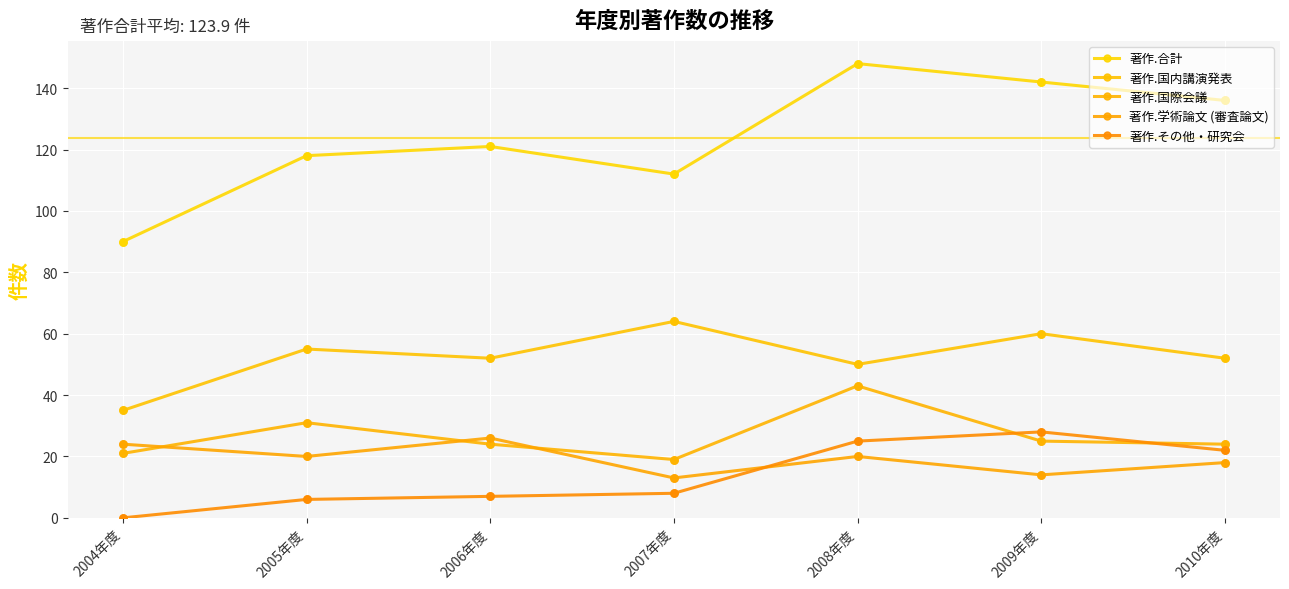

Which series has the largest total across all categories?

著作.合計